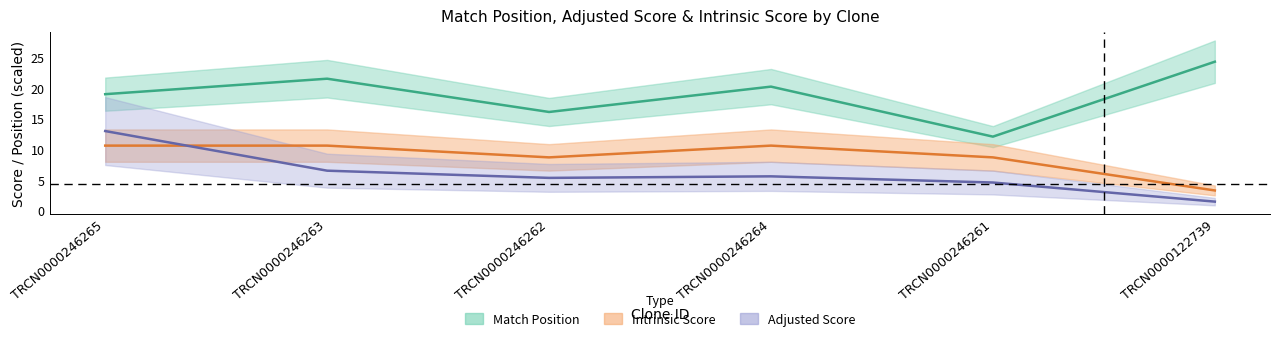

What are all the series names shown in the legend?

Match Position, Adjusted Score, Intrinsic Score